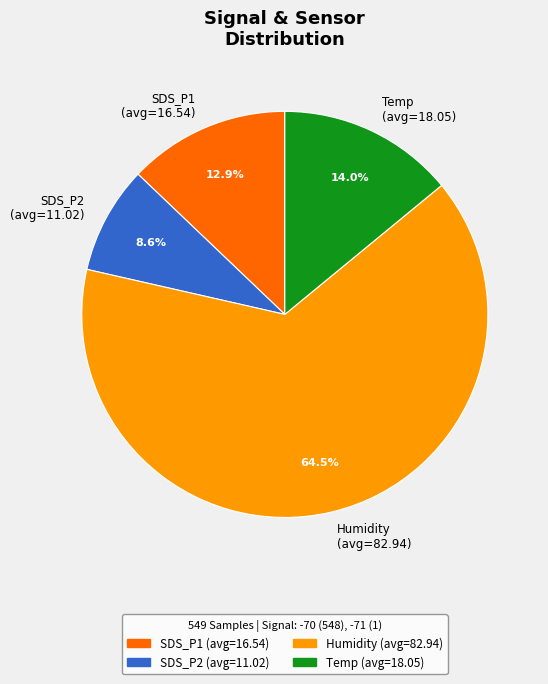

Which slice is the smallest?

SDS_P2 (avg=11.02)